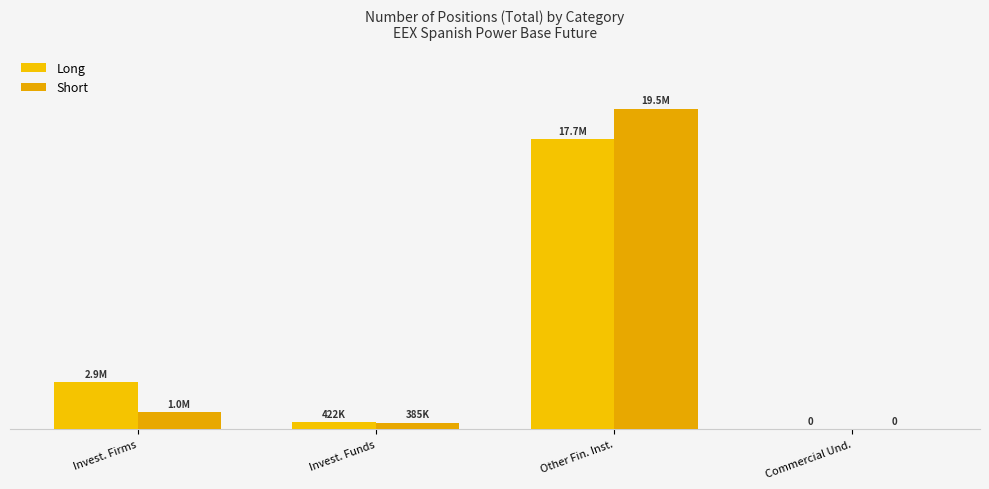

At how many categories does at least one series exceed 9211750?

1